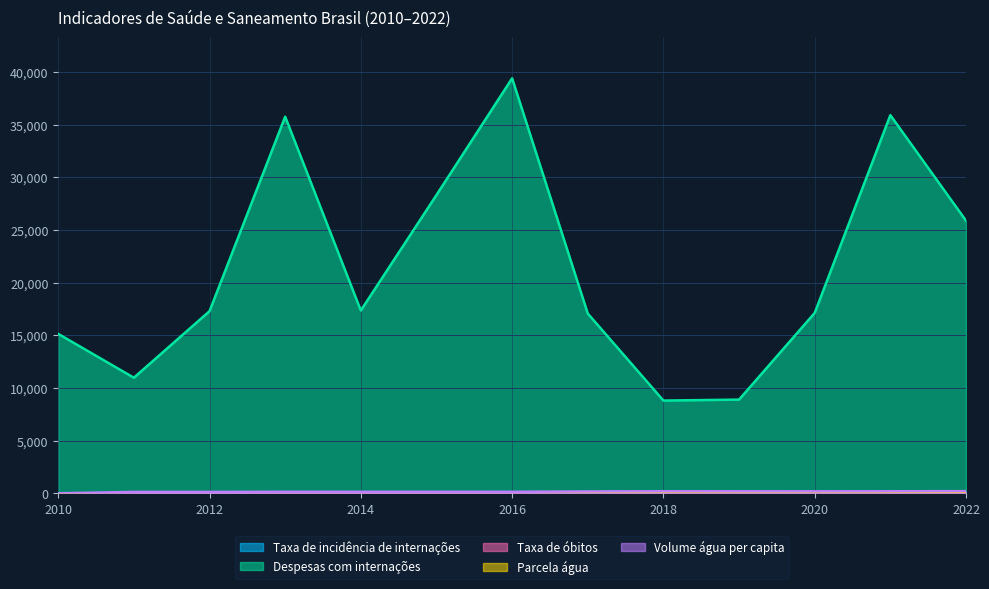

Reading left to right, list all the values displayed in this chart.

Taxa de incidência de internações: 2010=10.0	2011=7.1	2012=11.2	2013=20.8	2014=9.4	2015=15.1	2016=20.6	2017=8.8	2018=4.6	2019=4.5	2020=8.8	2021=18.5	2022=14.7
Despesas com internações: 2010=15135.1	2011=10971.0	2012=17289.2	2013=35751.2	2014=17353.1	2015=28315.2	2016=39392.5	2017=17064.2	2018=8802.8	2019=8894.0	2020=17121.9	2021=35897.0	2022=25878.2
Taxa de óbitos: 2010=0.0	2011=0.0	2012=0.0	2013=0.0	2014=0.2	2015=0.2	2016=0.0	2017=0.0	2018=0.0	2019=0.0	2020=0.0	2021=0.0	2022=0.0
Parcela água: 2010=0.0	2011=0.5	2012=0.6	2013=0.5	2014=0.5	2015=0.5	2016=0.5	2017=0.5	2018=0.5	2019=0.5	2020=0.5	2021=0.4	2022=0.5
Volume água per capita: 2010=0.0	2011=130.6	2012=130.2	2013=142.4	2014=142.6	2015=142.7	2016=140.5	2017=175.3	2018=191.9	2019=188.9	2020=186.2	2021=192.7	2022=204.2